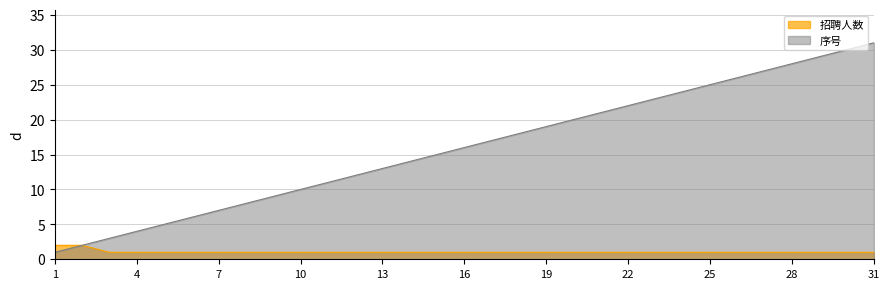

What is the difference between the maximum and minimum values in the 招聘人数 series?

1